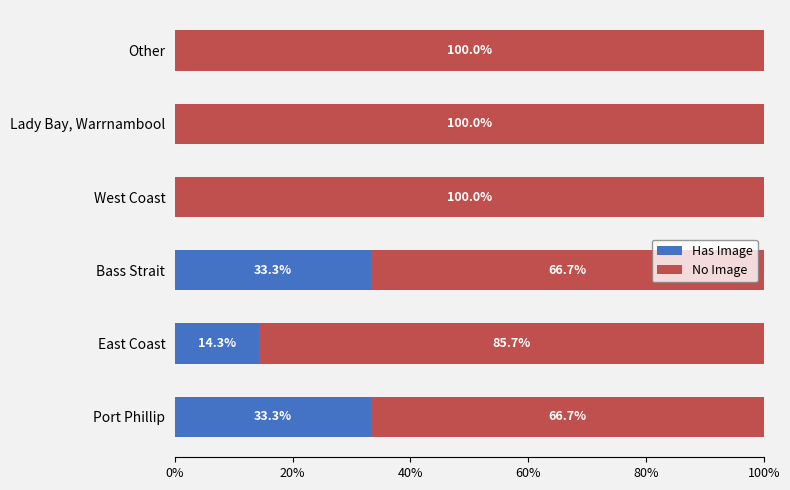

The value of Has Image at East Coast is 14.3. True or false?

True